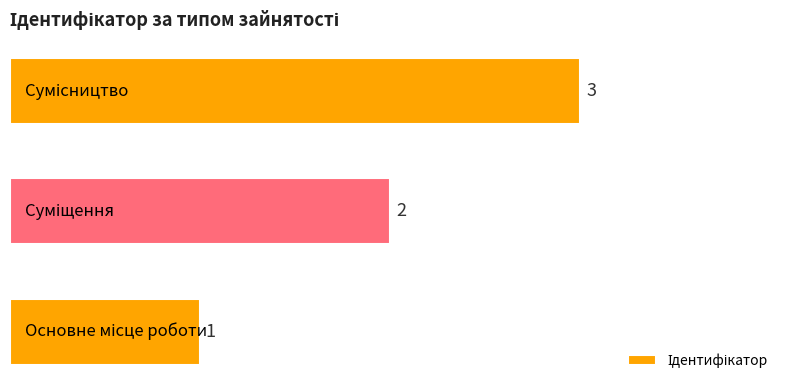

What is the greatest value displayed?

3